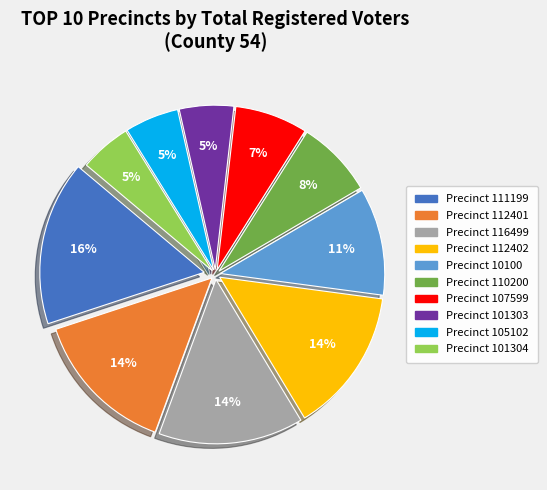

Count the number of slices in the pie.

10